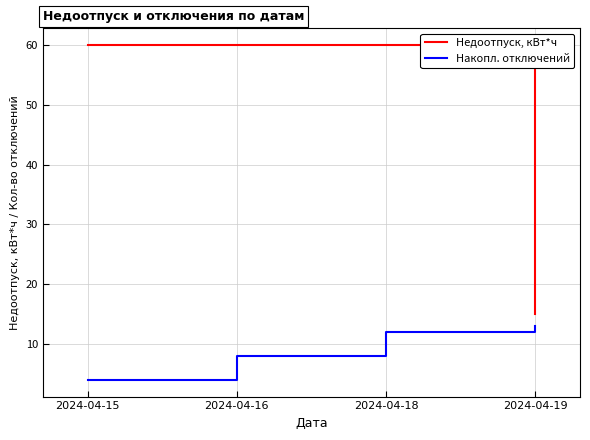

True or false: Недоотпуск, кВт*ч and Накопл. отключений intersect in this chart.

False